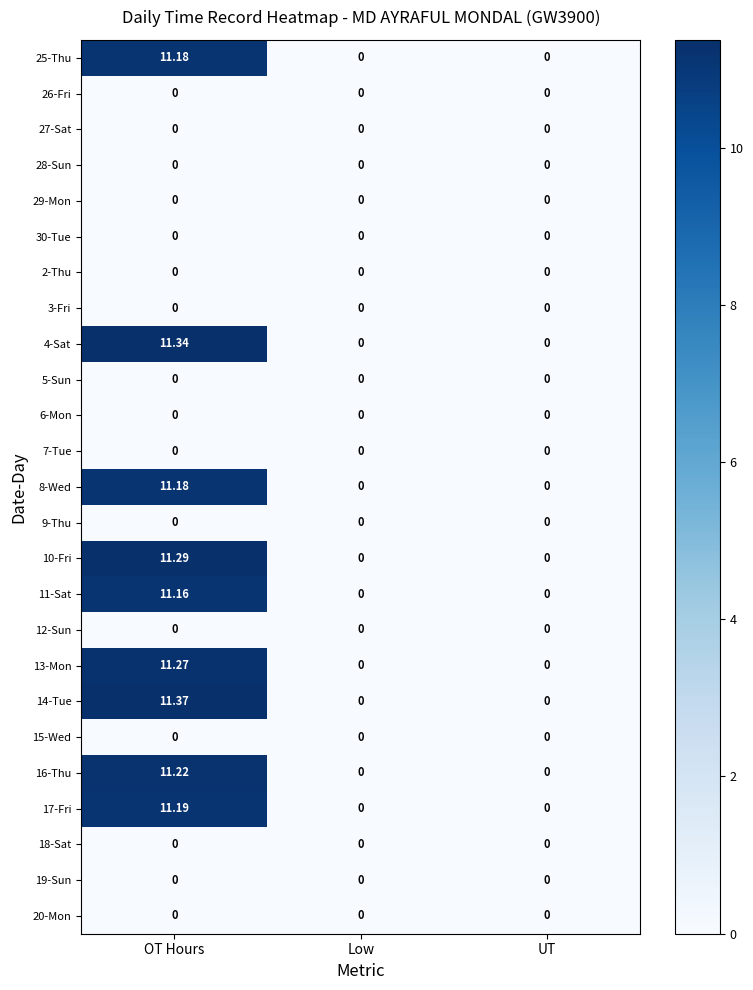

At which category is the sum across all series the highest?

OT Hours